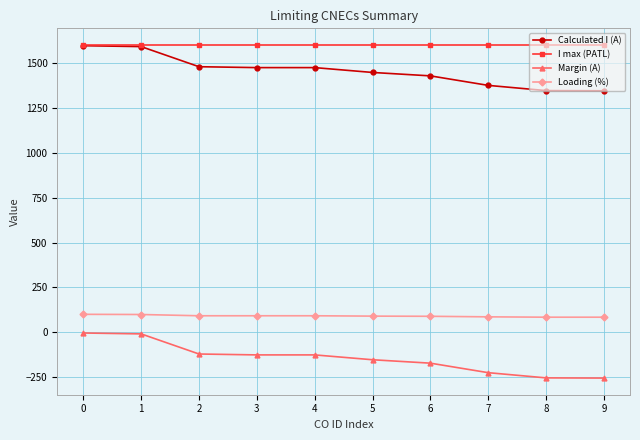

What is the value of the I max (PATL) point at the 3rd from the left?

1600